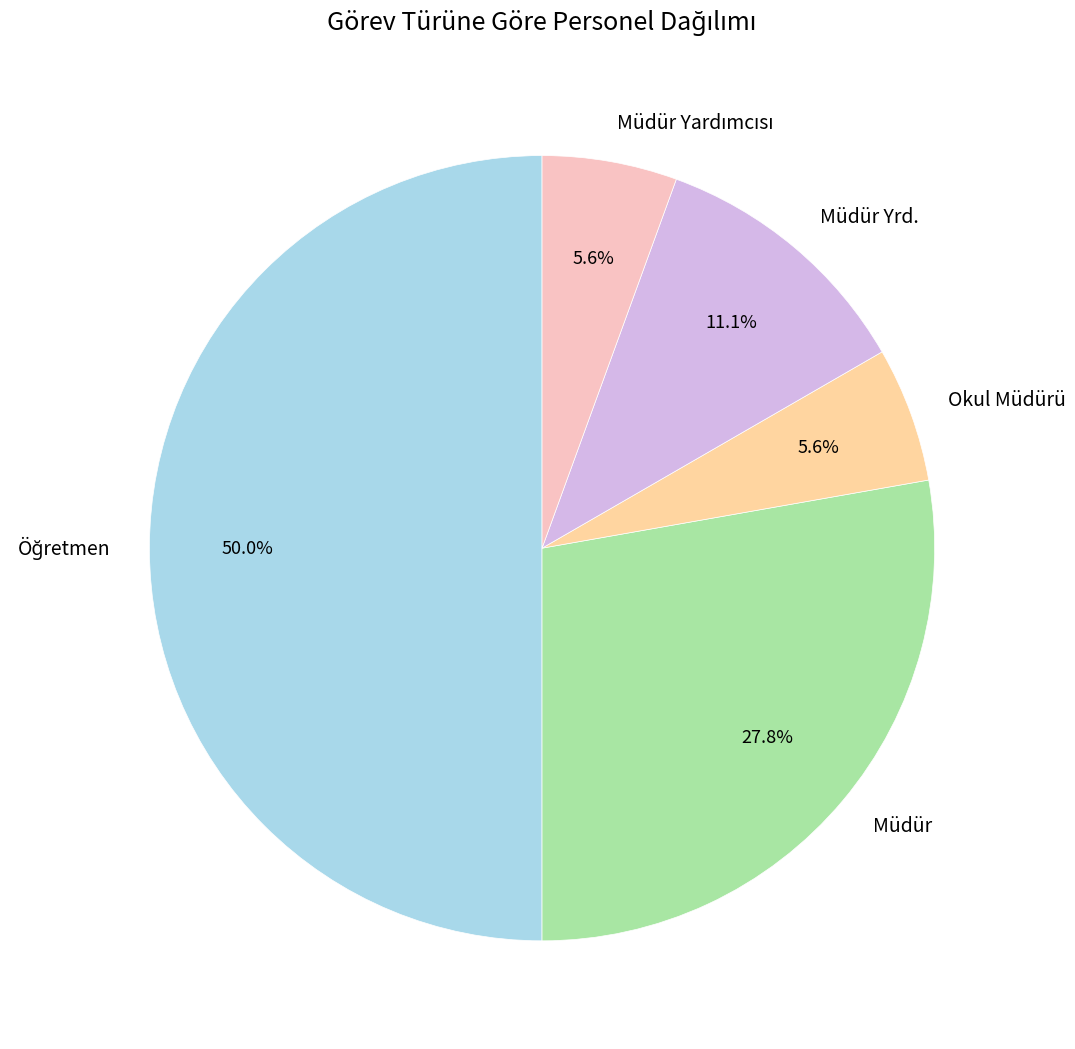

Does Müdür represent more than half of the total?

No